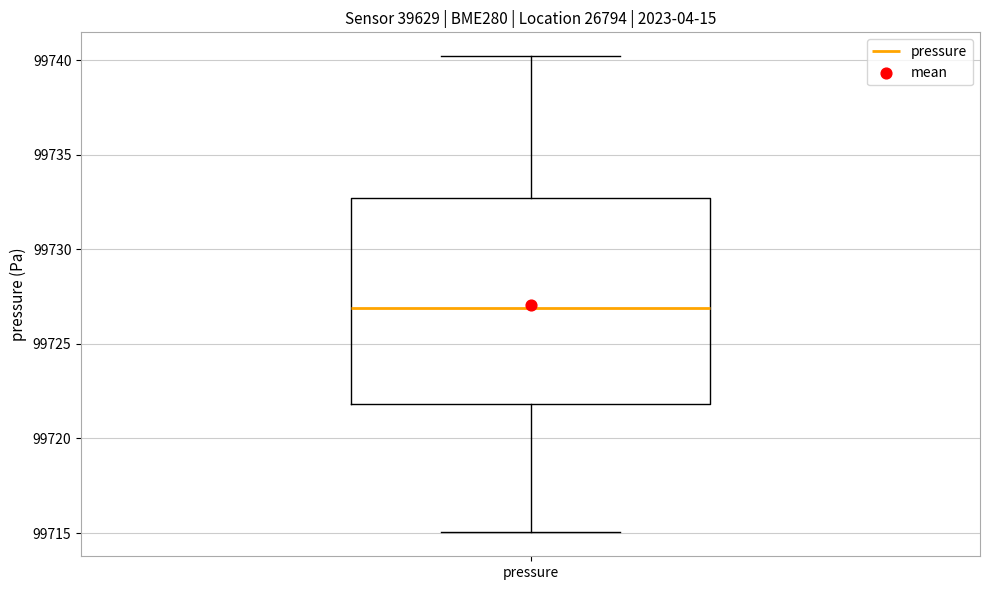

Where does the upper whisker of the box for pressure end on the y-axis? The values are not printed on the chart, so give them approximately, as read against the axis.

99740.0